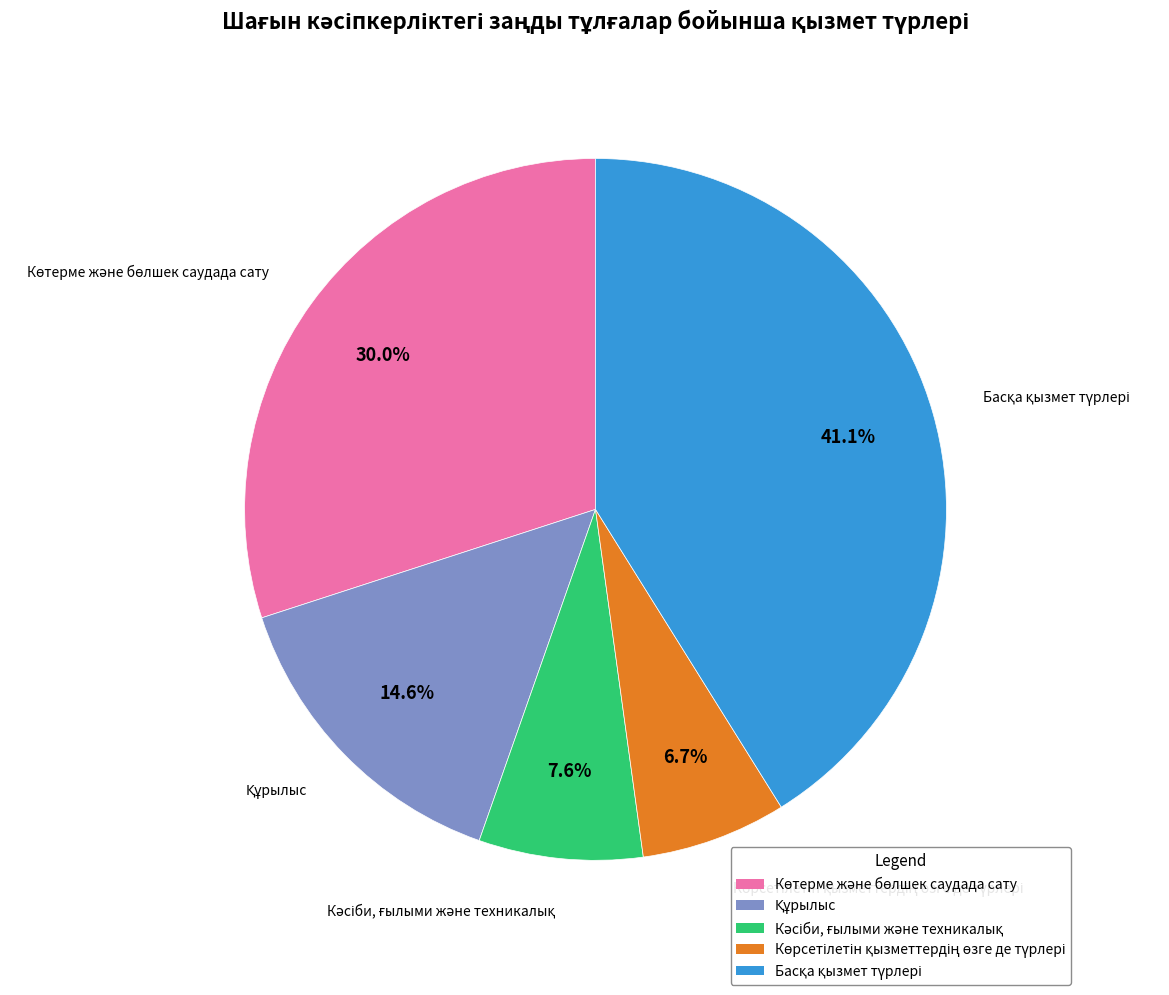

Is there any slice that represents more than half of the pie?

No